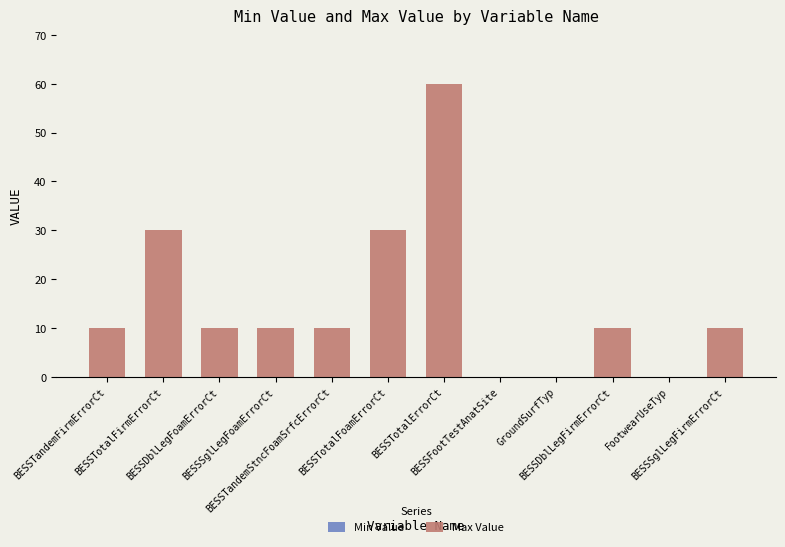

What is the maximum value shown in the chart?

60